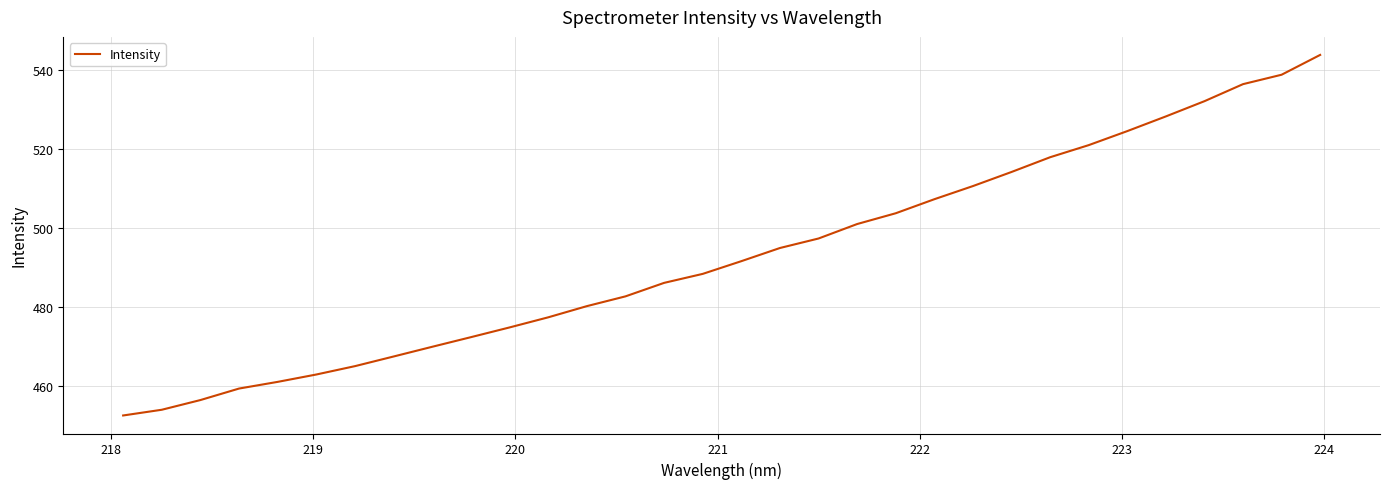

How many values exceed 491?

16